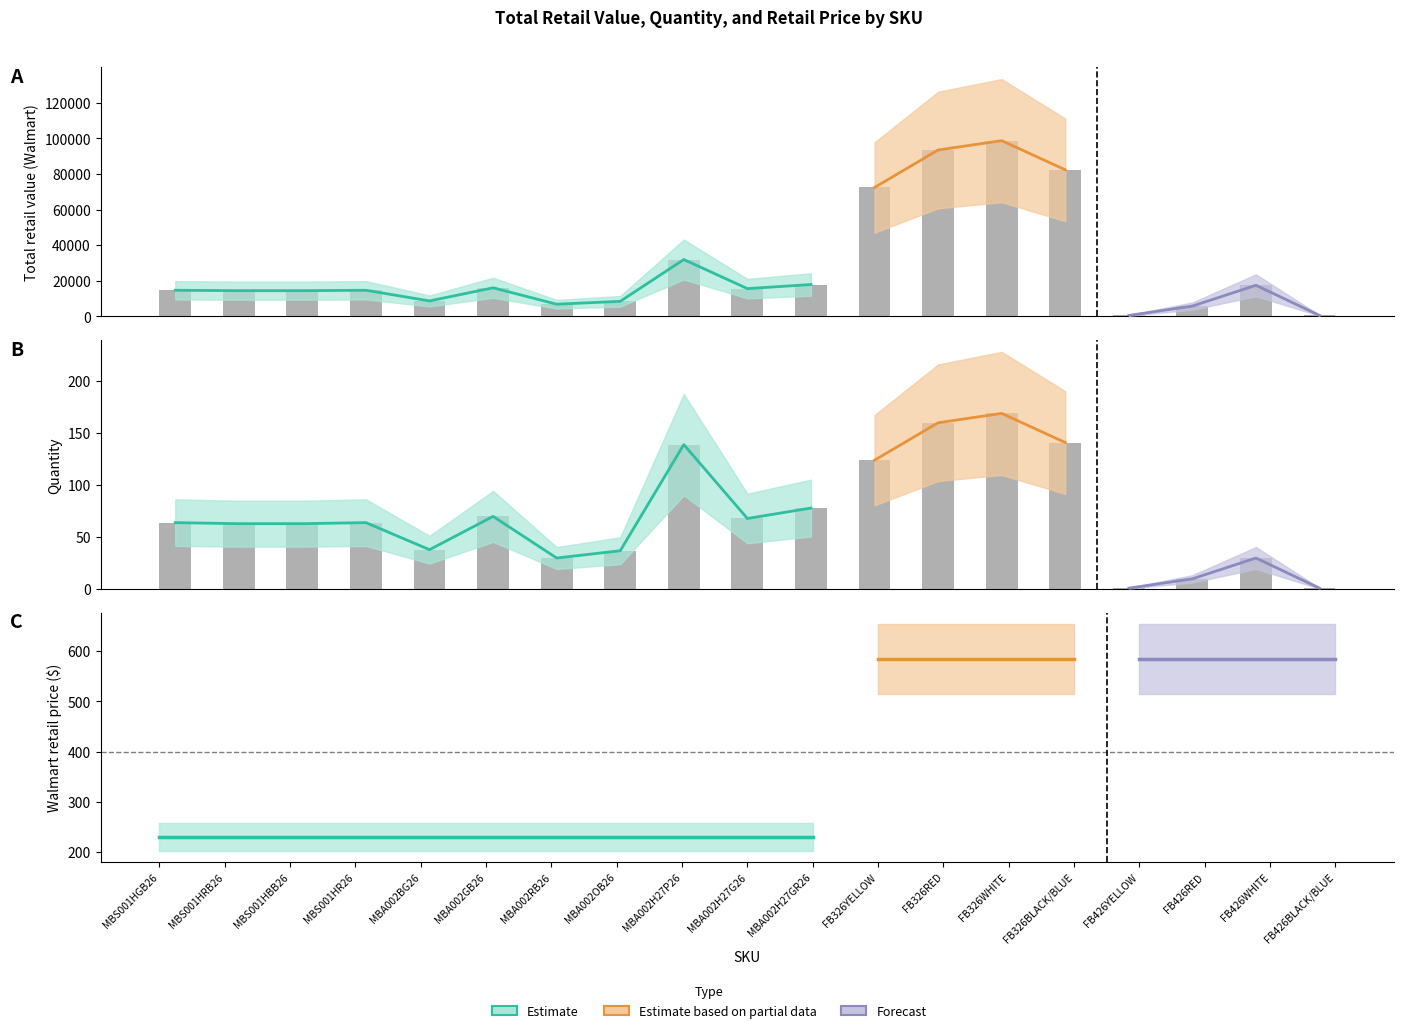

The total_retail_value series shows 14720 at 3. True or false?

True